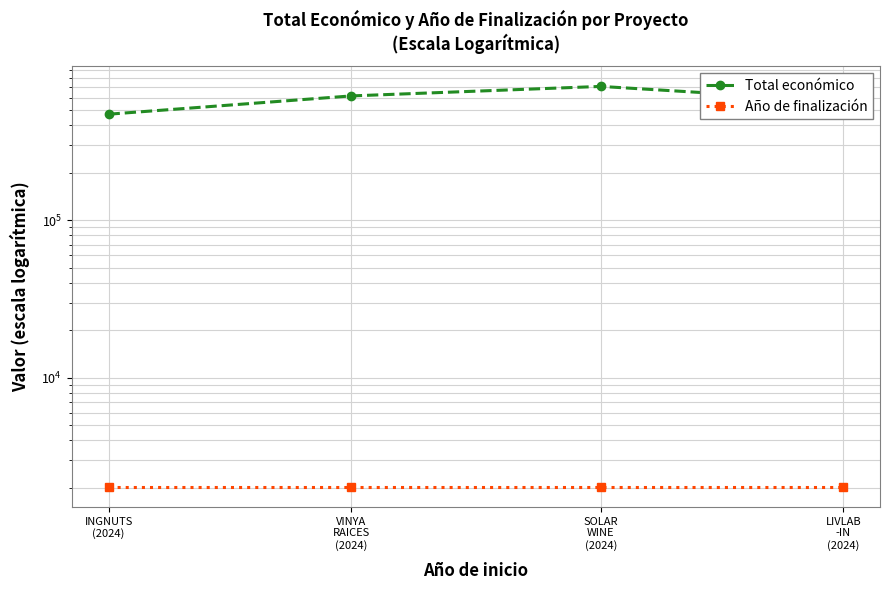

Reading left to right, transcribe all the data shown in this chart.

Total económico: 470675	614907	706697	569416
Año de finalización: 2027	2027	2027	2027